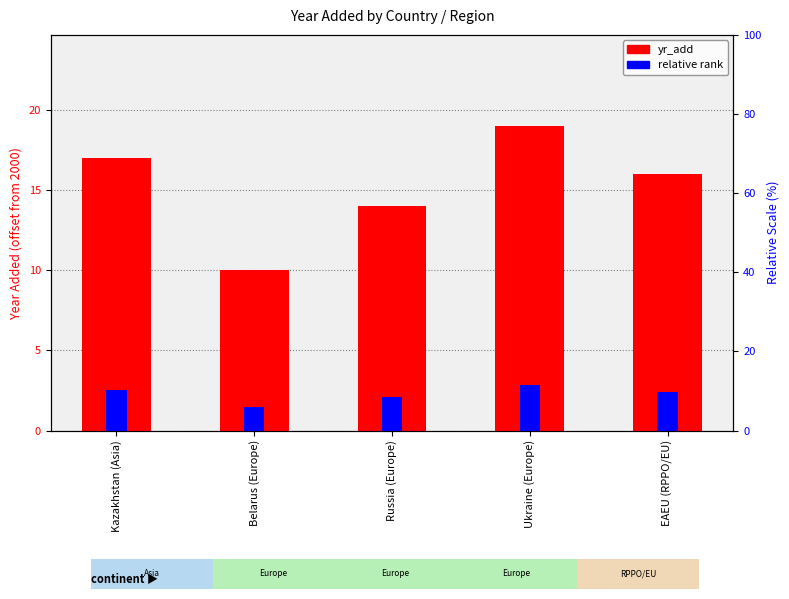

Reading left to right, what are all the values shown in this chart?

yr_add: Kazakhstan (Asia)=17.0	Belarus (Europe)=10.0	Russia (Europe)=14.0	Ukraine (Europe)=19.0	EAEU (RPPO/EU)=16.0
relative rank: Kazakhstan (Asia)=2.5	Belarus (Europe)=1.5	Russia (Europe)=2.1	Ukraine (Europe)=2.9	EAEU (RPPO/EU)=2.4